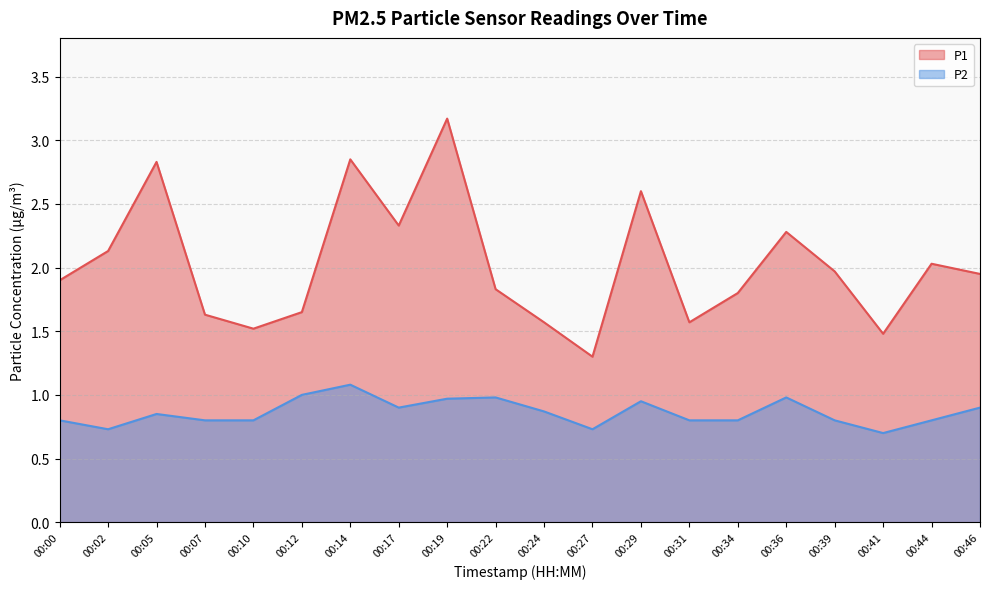

Reading left to right, what are all the values shown in this chart?

P1: 00:00=1.9	00:02=2.1	00:05=2.8	00:07=1.6	00:10=1.5	00:12=1.6	00:14=2.9	00:17=2.3	00:19=3.2	00:22=1.8	00:24=1.6	00:27=1.3	00:29=2.6	00:31=1.6	00:34=1.8	00:36=2.3	00:39=2.0	00:41=1.5	00:44=2.0	00:46=1.9
P2: 00:00=0.8	00:02=0.7	00:05=0.8	00:07=0.8	00:10=0.8	00:12=1.0	00:14=1.1	00:17=0.9	00:19=1.0	00:22=1.0	00:24=0.9	00:27=0.7	00:29=0.9	00:31=0.8	00:34=0.8	00:36=1.0	00:39=0.8	00:41=0.7	00:44=0.8	00:46=0.9